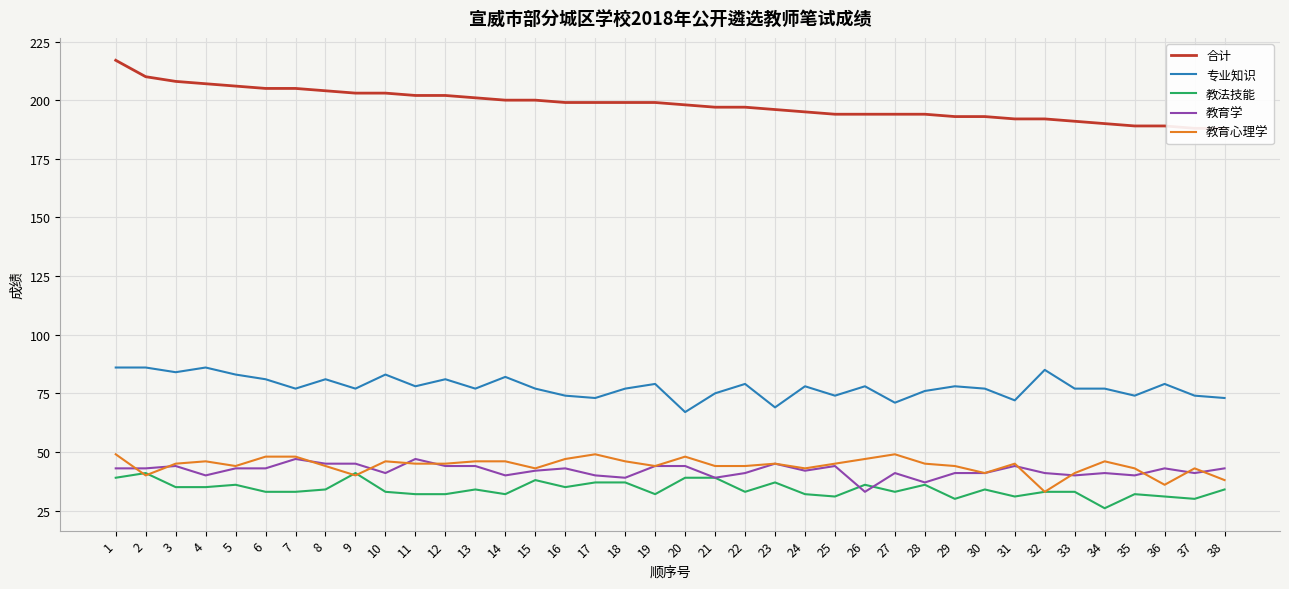

What is the difference between the maximum and minimum values in the 教育心理学 series?

16